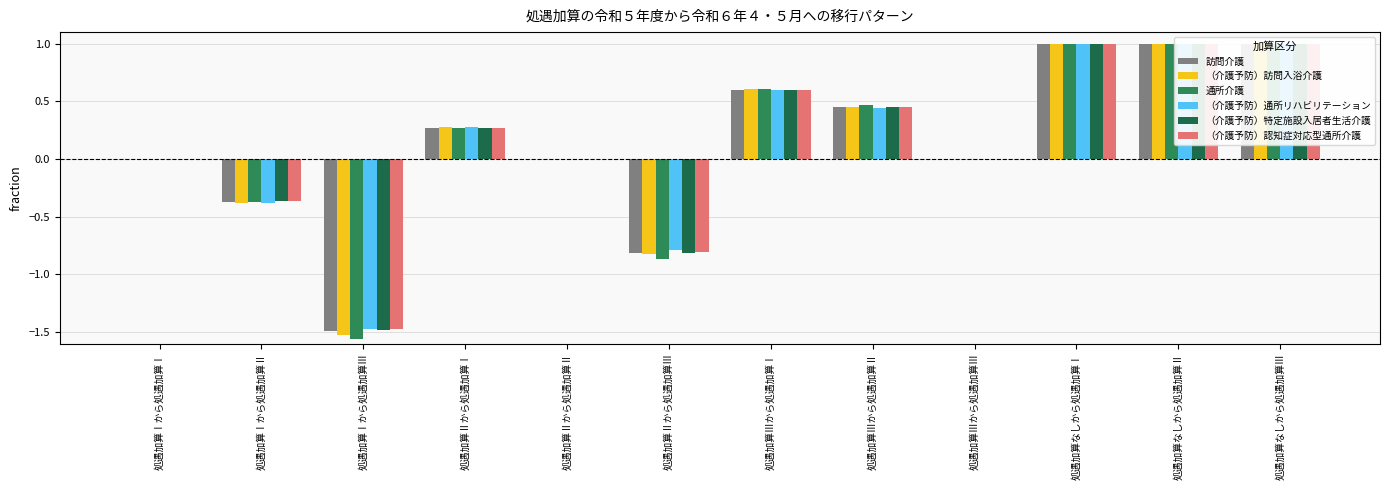

Rank the series at 処遇加算Ⅱから処遇加算Ⅰ from highest to lowest value.

（介護予防）通所リハビリテーション, （介護予防）訪問入浴介護, 通所介護, 訪問介護, （介護予防）認知症対応型通所介護, （介護予防）特定施設入居者生活介護